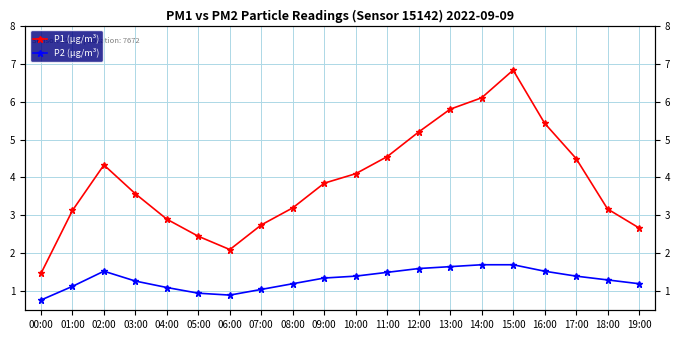

Reading left to right, what are all the values shown in this chart?

P1 (µg/m³): 00:00=1.5	01:00=3.1	02:00=4.3	03:00=3.6	04:00=2.9	05:00=2.5	06:00=2.1	07:00=2.8	08:00=3.2	09:00=3.9	10:00=4.1	11:00=4.5	12:00=5.2	13:00=5.8	14:00=6.1	15:00=6.8	16:00=5.4	17:00=4.5	18:00=3.2	19:00=2.7
P2 (µg/m³): 00:00=0.8	01:00=1.1	02:00=1.5	03:00=1.3	04:00=1.1	05:00=0.9	06:00=0.9	07:00=1.1	08:00=1.2	09:00=1.4	10:00=1.4	11:00=1.5	12:00=1.6	13:00=1.6	14:00=1.7	15:00=1.7	16:00=1.5	17:00=1.4	18:00=1.3	19:00=1.2